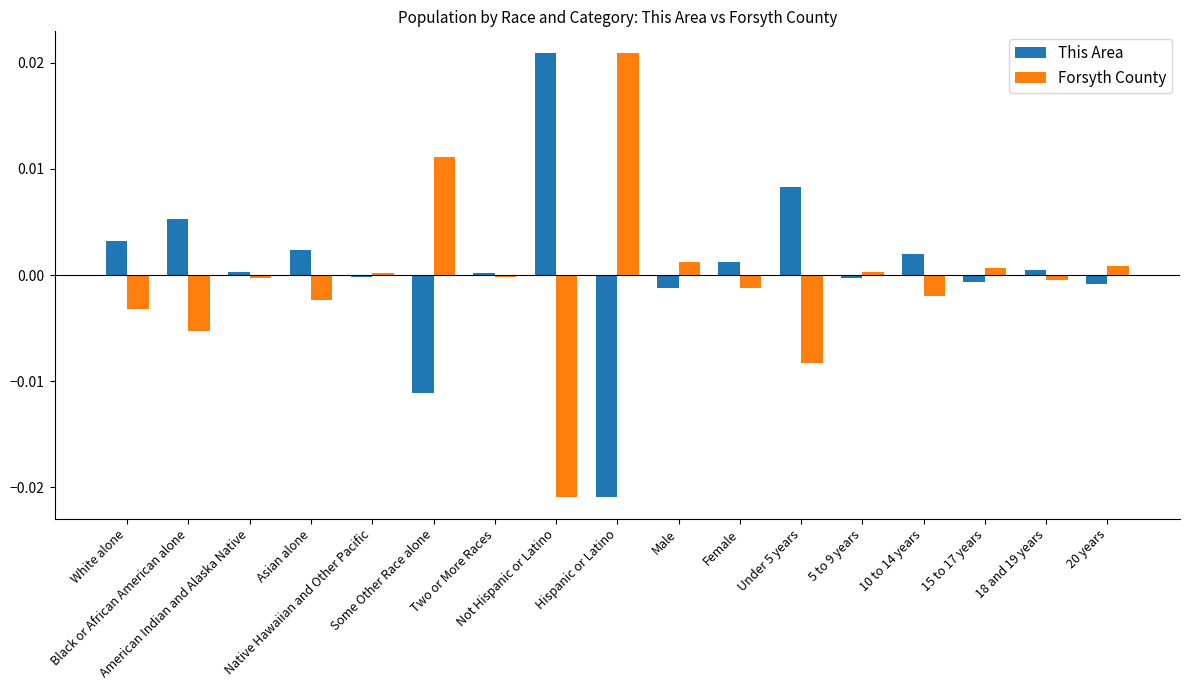

Which series has the widest spread of values?

This Area